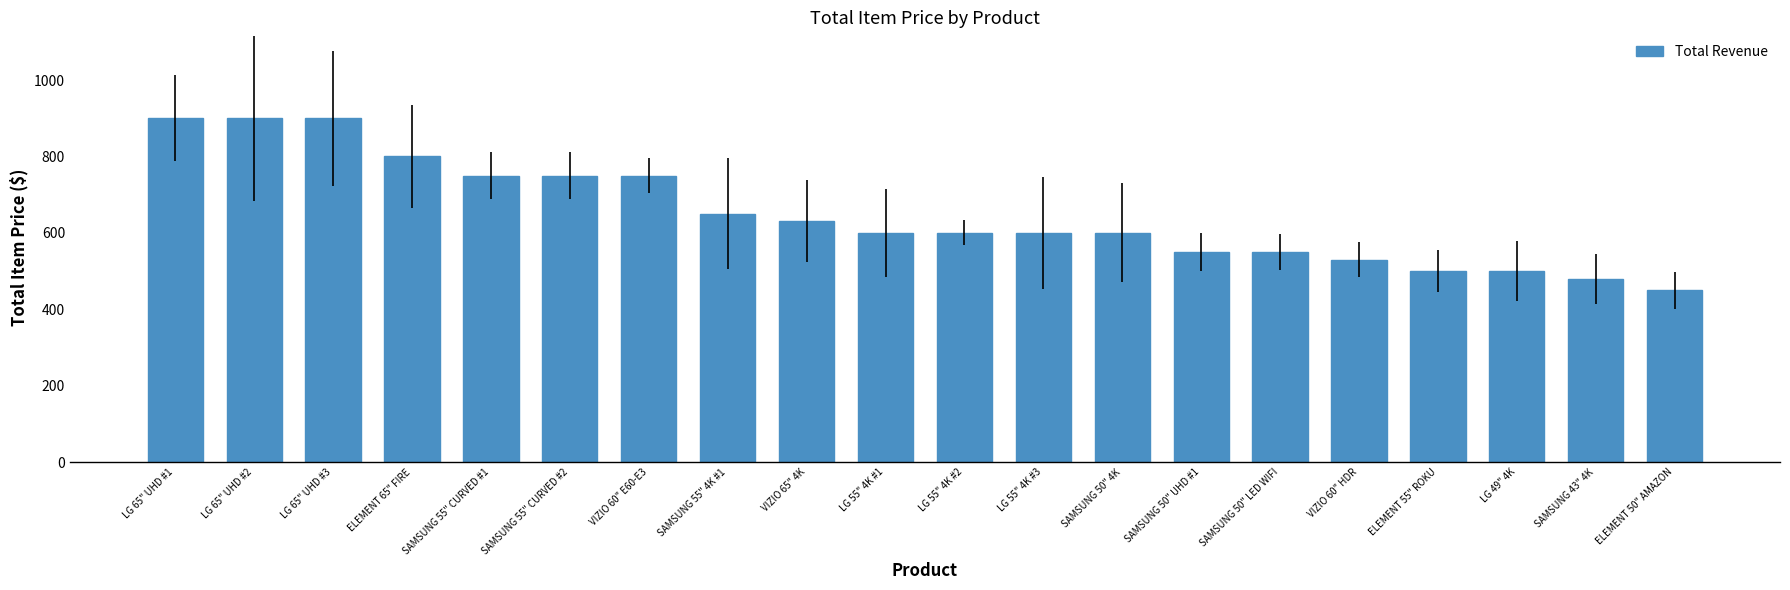

True or false: the data shows 600.0 at LG 55" 4K #3.

True